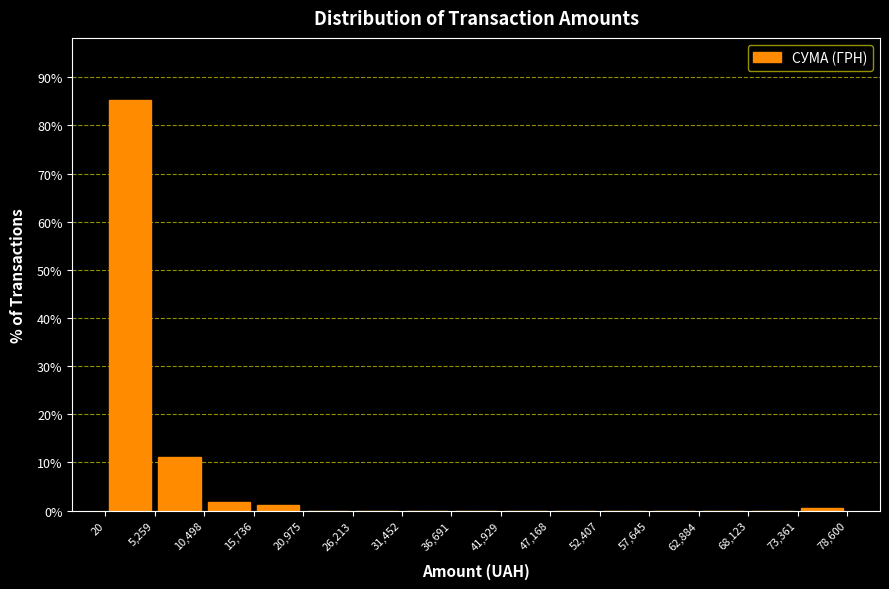

Over which range of the x-axis is the bar tallest?

20 to 5,259